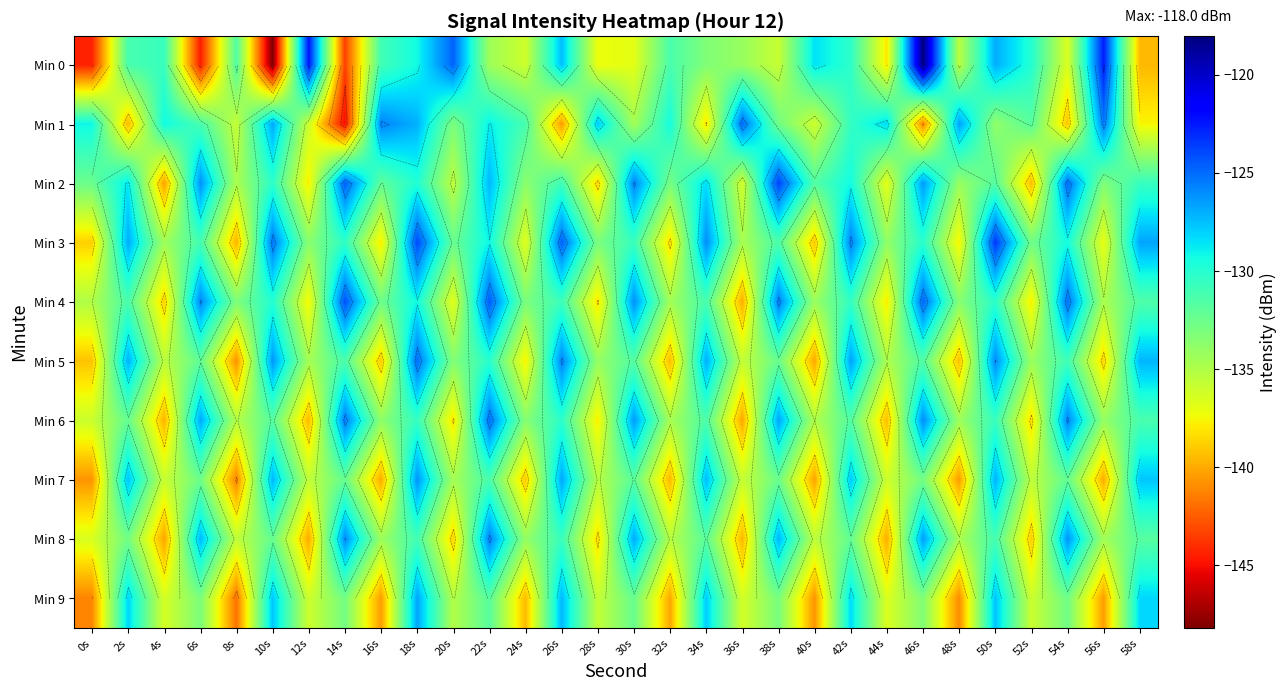

Which category has the highest value across all series?

46s